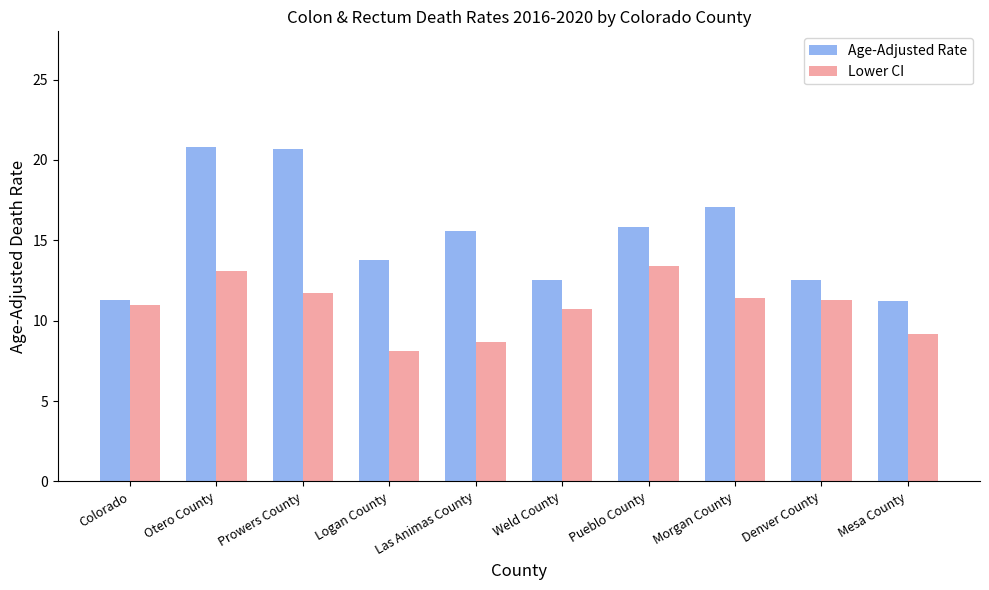

Is the value of Lower CI at Mesa County greater than the value of Age-Adjusted Rate at Otero County?

No